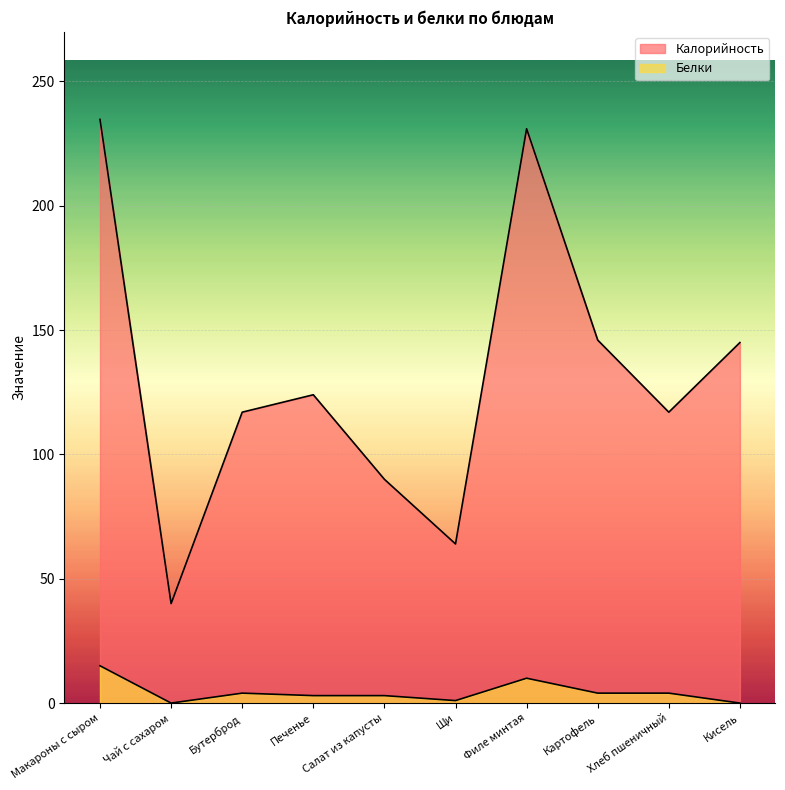

Which label corresponds to the largest value in the chart?

Макароны с сыром